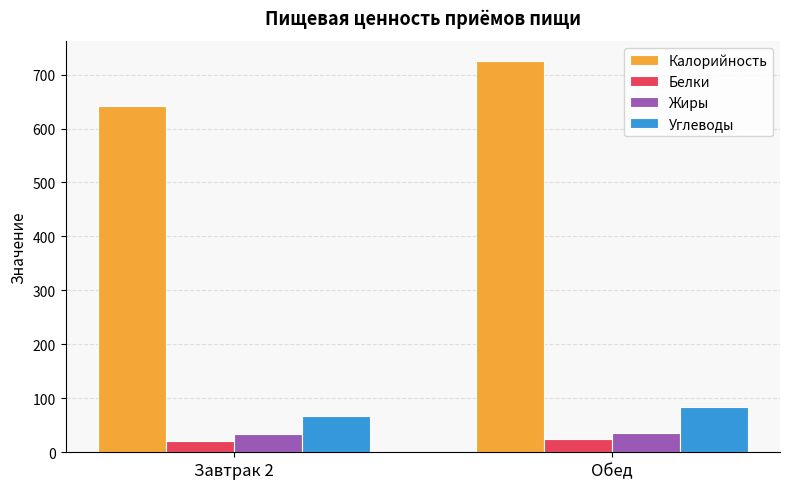

Which category has the highest value in the Углеводы series?

Обед